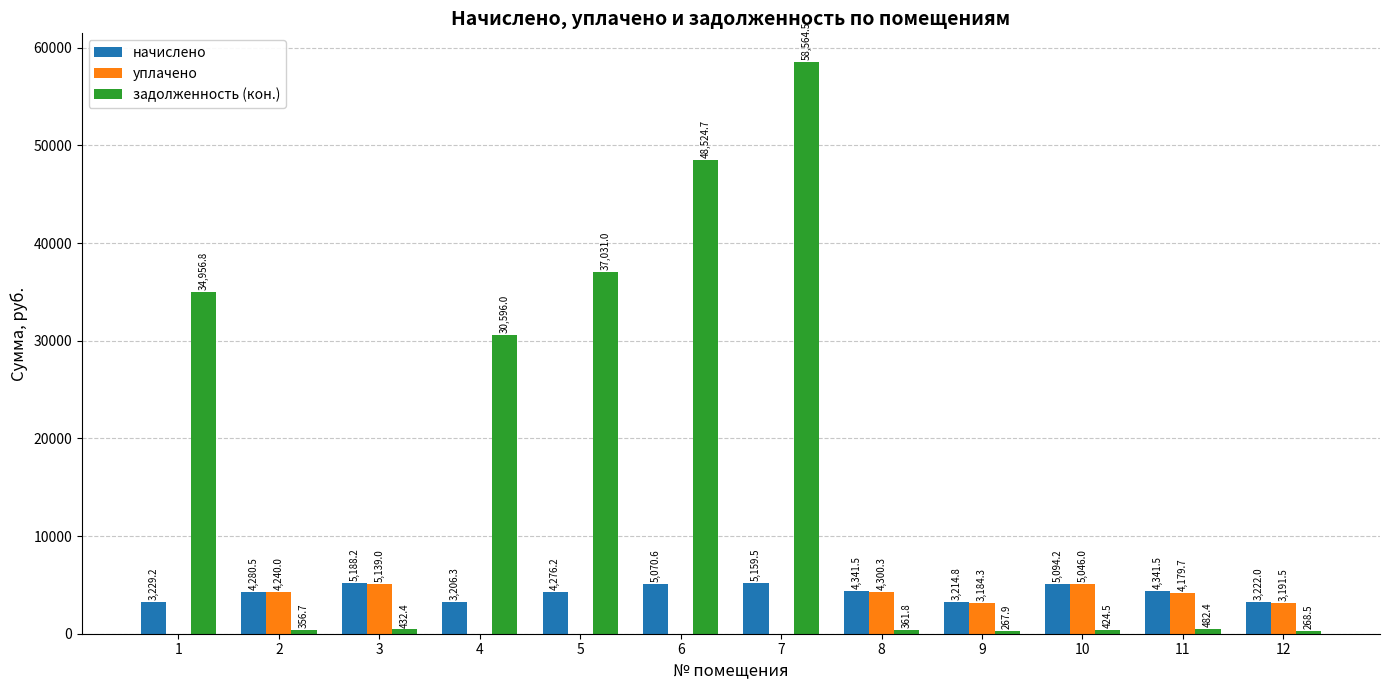

Is it true that уплачено equals 5046.0 at 10?

True